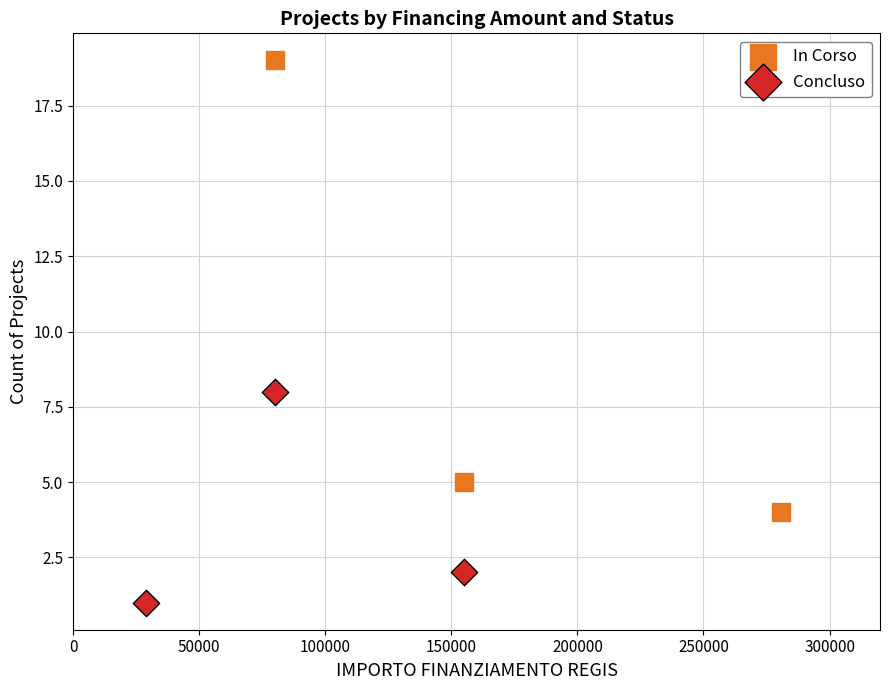

Which series contains the highest Y value?

In Corso